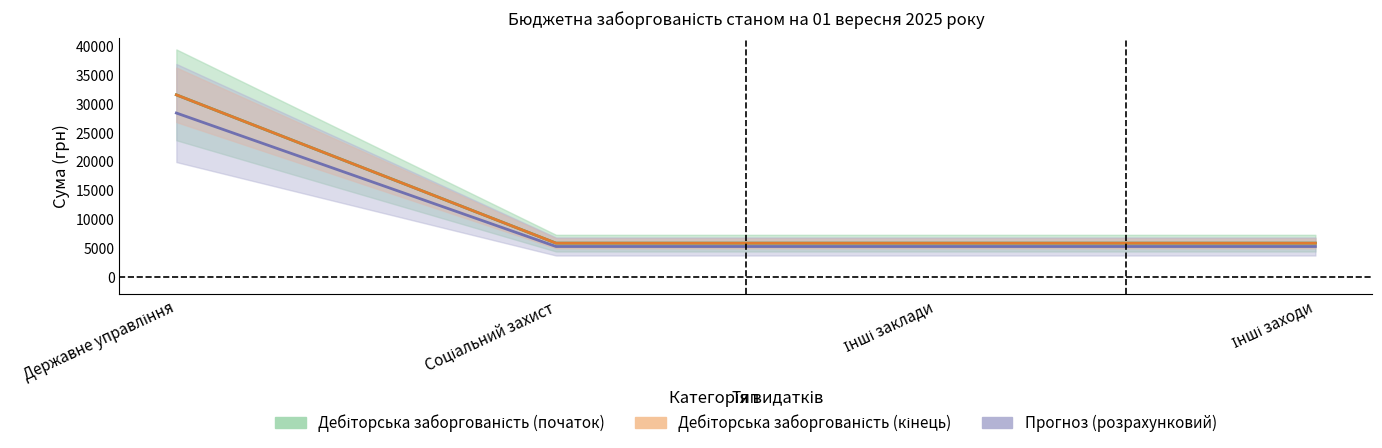

What is the total value across all series at Державне управління?

63050.3